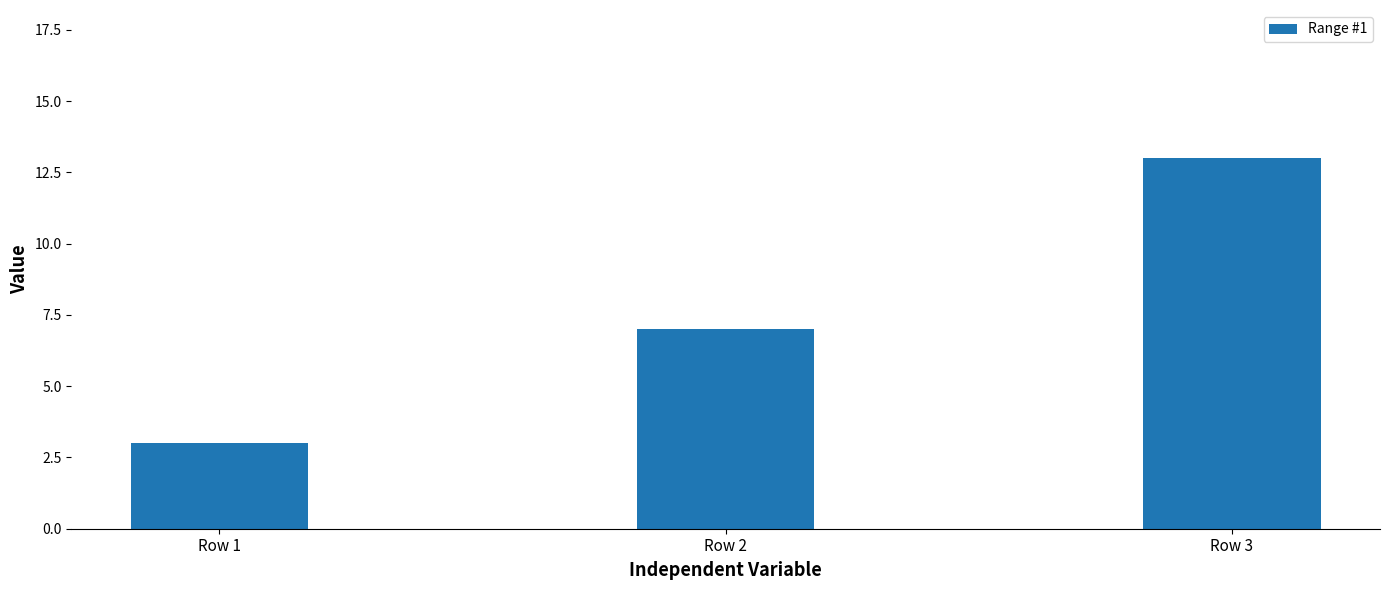

Are the bars horizontal?

No